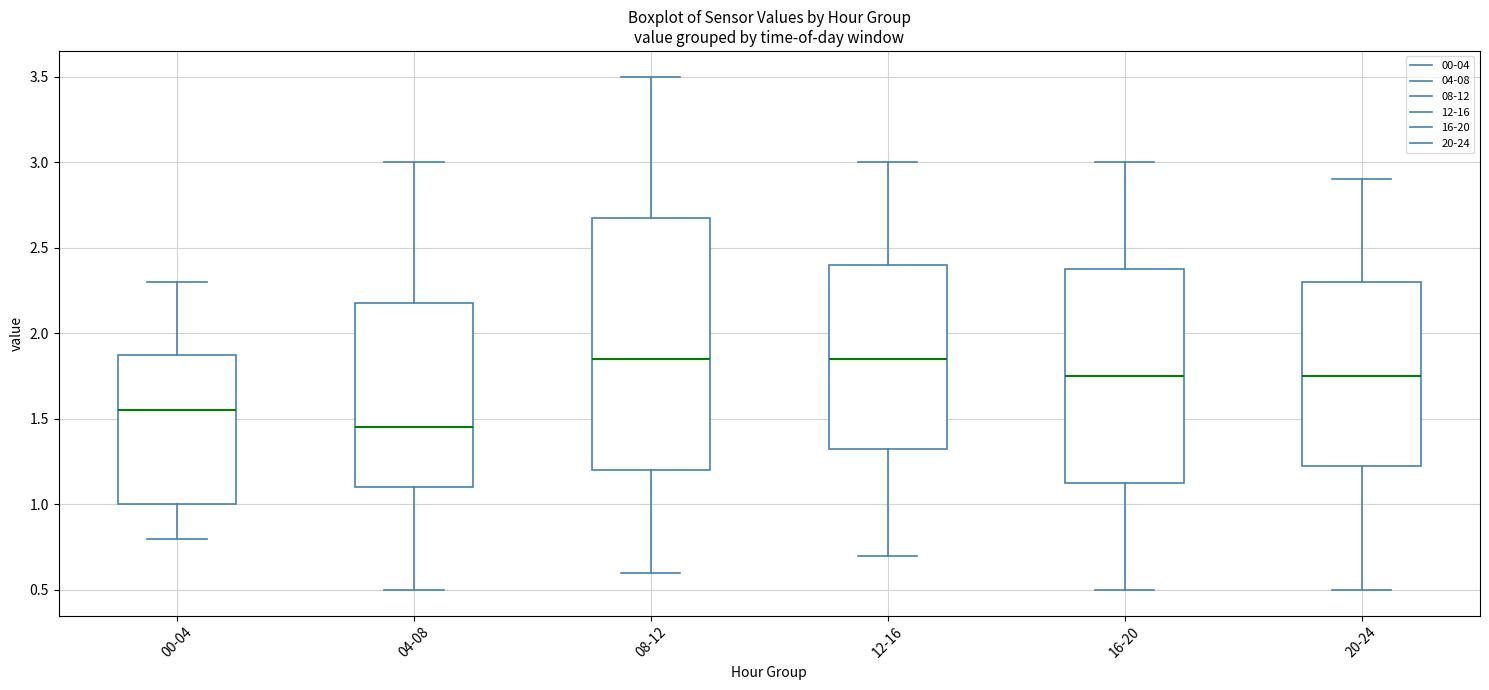

Where does the median line of the box for 20-24 sit on the y-axis? The values are not printed on the chart, so give them approximately, as read against the axis.

1.75